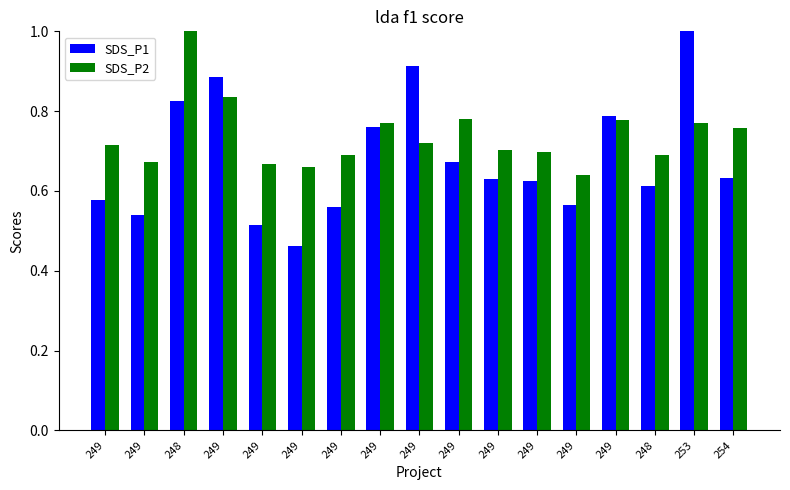

What are all the series names shown in the legend?

SDS_P1, SDS_P2